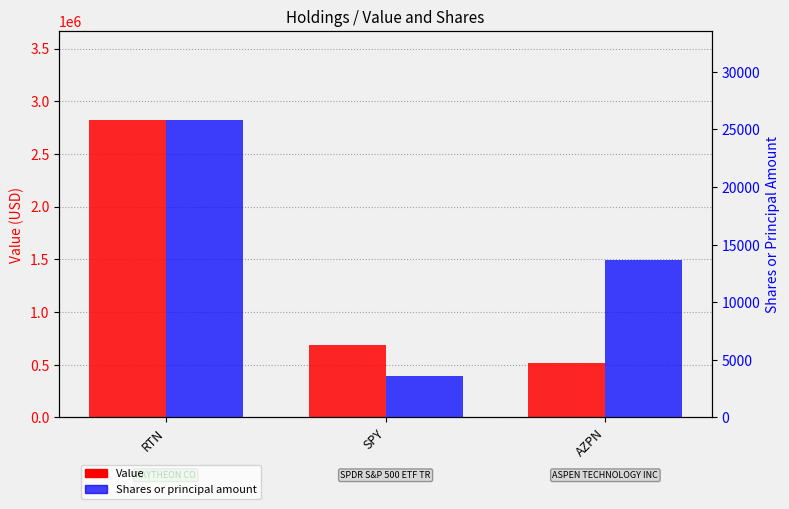

What is the average value of the Value series?

1341667